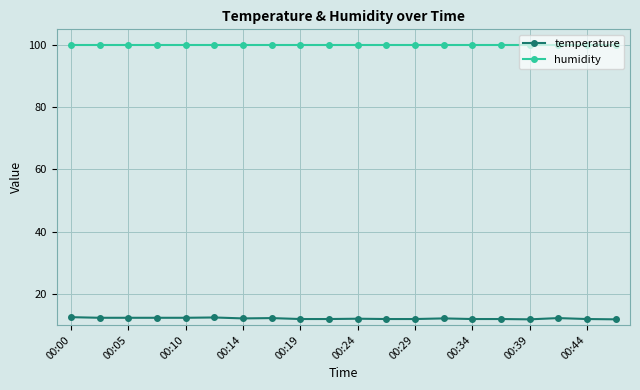

What is the average value of the temperature series?

12.1